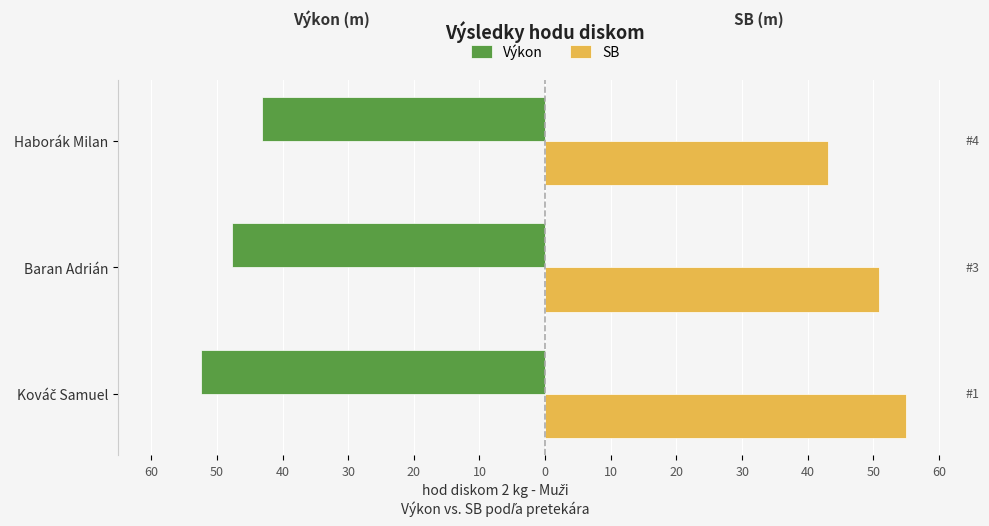

What are all the series names shown in the legend?

Výkon, SB